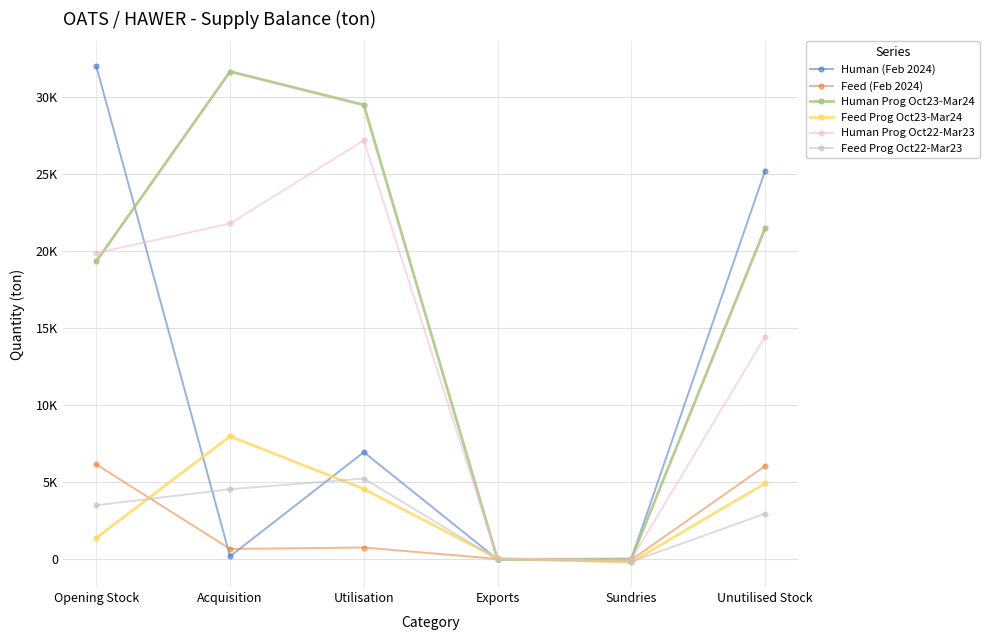

True or false: Human (Feb 2024) has more than 1 interior local peaks.

False